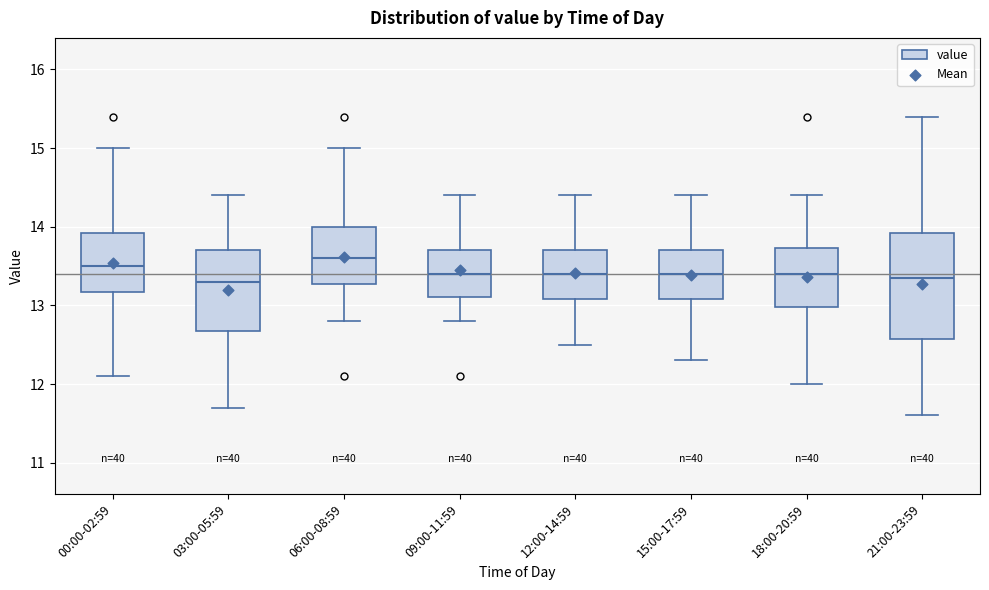

Reading left to right, read every box against the y-axis: the position of its median line, the range the box covers, and the ends of its whiskers. The values are not printed on the chart, so give them approximately, as read against the axis.

00:00-02:59: median 13.5, box 13.2 to 13.9, whiskers 12.1 to 15.0
03:00-05:59: median 13.3, box 12.7 to 13.7, whiskers 11.7 to 14.4
06:00-08:59: median 13.6, box 13.3 to 14.0, whiskers 12.8 to 15.0
09:00-11:59: median 13.4, box 13.1 to 13.7, whiskers 12.8 to 14.4
12:00-14:59: median 13.4, box 13.1 to 13.7, whiskers 12.5 to 14.4
15:00-17:59: median 13.4, box 13.1 to 13.7, whiskers 12.3 to 14.4
18:00-20:59: median 13.4, box 13.0 to 13.7, whiskers 12.0 to 14.4
21:00-23:59: median 13.4, box 12.6 to 13.9, whiskers 11.6 to 15.4